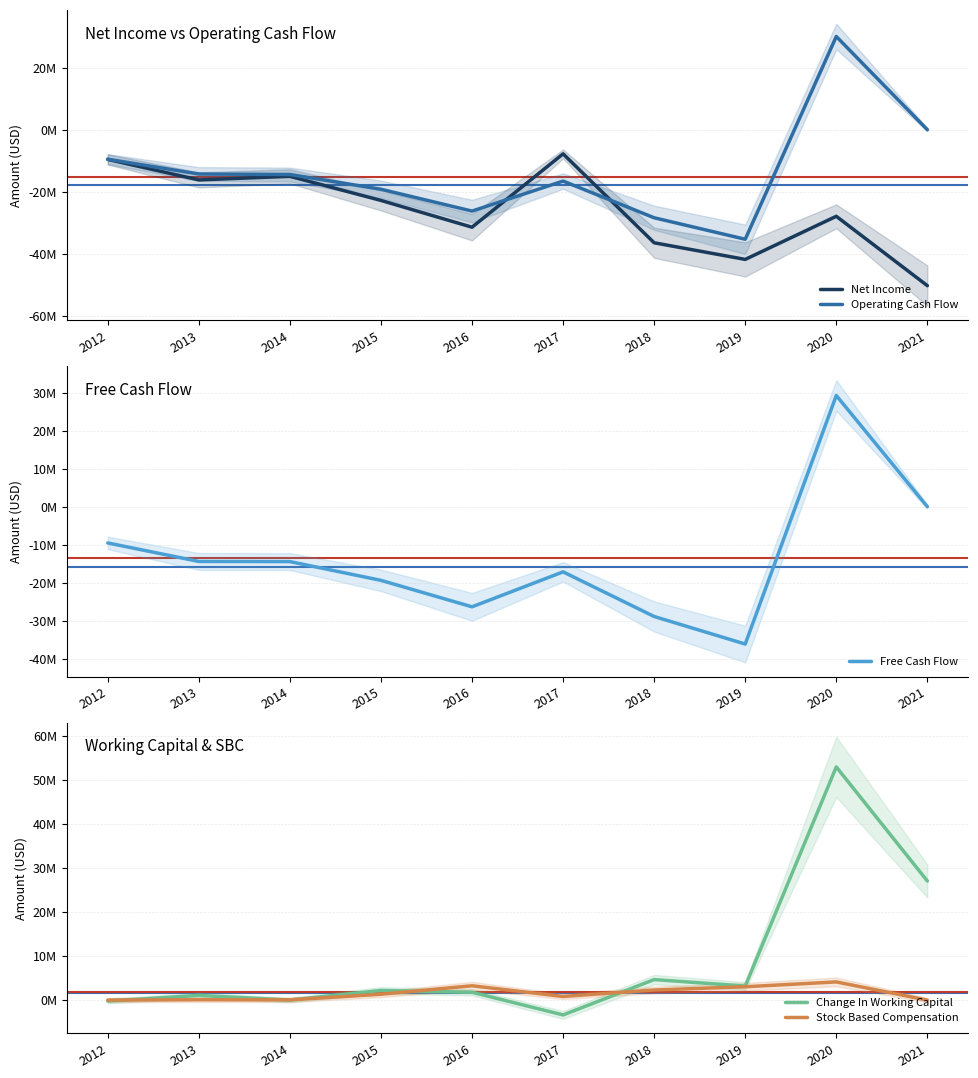

True or false: Stock Based Compensation has more than 1 points higher than both neighbors.

True